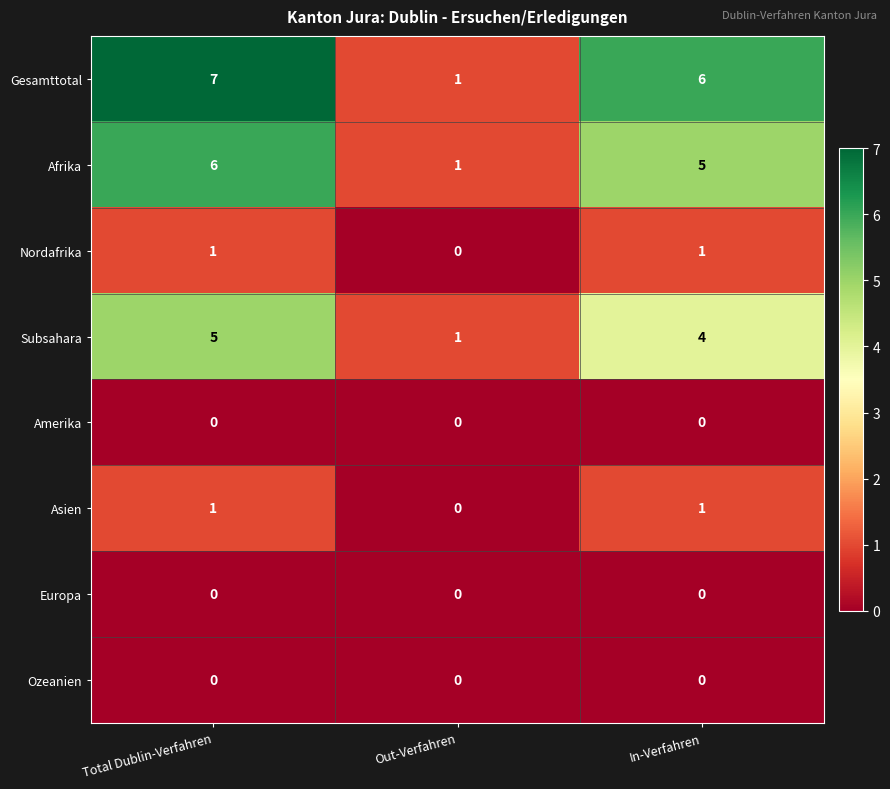

Which label corresponds to the largest value in the chart?

Total Dublin-Verfahren